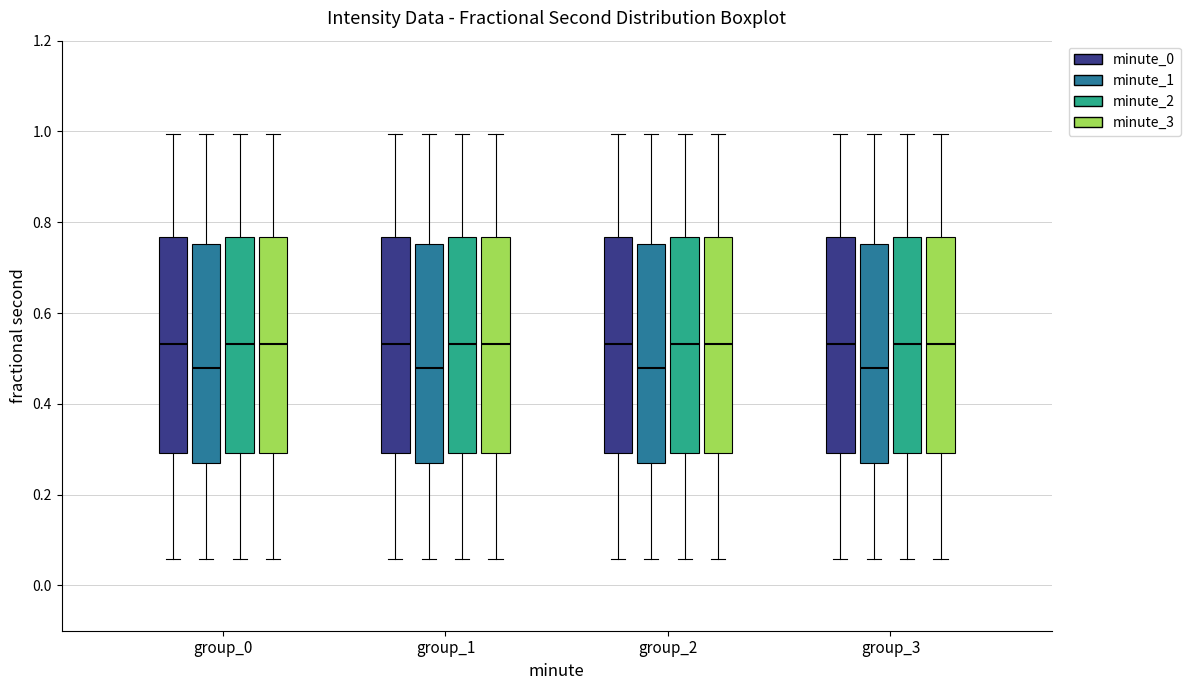

Reading left to right, transcribe this box plot: for each box, give where its median line is, the range the box spans, and where its two whiskers end, as read against the y-axis. The values are not printed on the chart, so give them approximately, as read against the axis.

group_0 (minute_0): median 0.54, box 0.30 to 0.76, whiskers 0.06 to 1.00
group_0 (minute_1): median 0.48, box 0.26 to 0.76, whiskers 0.06 to 1.00
group_0 (minute_2): median 0.54, box 0.30 to 0.76, whiskers 0.06 to 1.00
group_0 (minute_3): median 0.54, box 0.30 to 0.76, whiskers 0.06 to 1.00
group_1 (minute_0): median 0.54, box 0.30 to 0.76, whiskers 0.06 to 1.00
group_1 (minute_1): median 0.48, box 0.26 to 0.76, whiskers 0.06 to 1.00
group_1 (minute_2): median 0.54, box 0.30 to 0.76, whiskers 0.06 to 1.00
group_1 (minute_3): median 0.54, box 0.30 to 0.76, whiskers 0.06 to 1.00
group_2 (minute_0): median 0.54, box 0.30 to 0.76, whiskers 0.06 to 1.00
group_2 (minute_1): median 0.48, box 0.26 to 0.76, whiskers 0.06 to 1.00
group_2 (minute_2): median 0.54, box 0.30 to 0.76, whiskers 0.06 to 1.00
group_2 (minute_3): median 0.54, box 0.30 to 0.76, whiskers 0.06 to 1.00
group_3 (minute_0): median 0.54, box 0.30 to 0.76, whiskers 0.06 to 1.00
group_3 (minute_1): median 0.48, box 0.26 to 0.76, whiskers 0.06 to 1.00
group_3 (minute_2): median 0.54, box 0.30 to 0.76, whiskers 0.06 to 1.00
group_3 (minute_3): median 0.54, box 0.30 to 0.76, whiskers 0.06 to 1.00